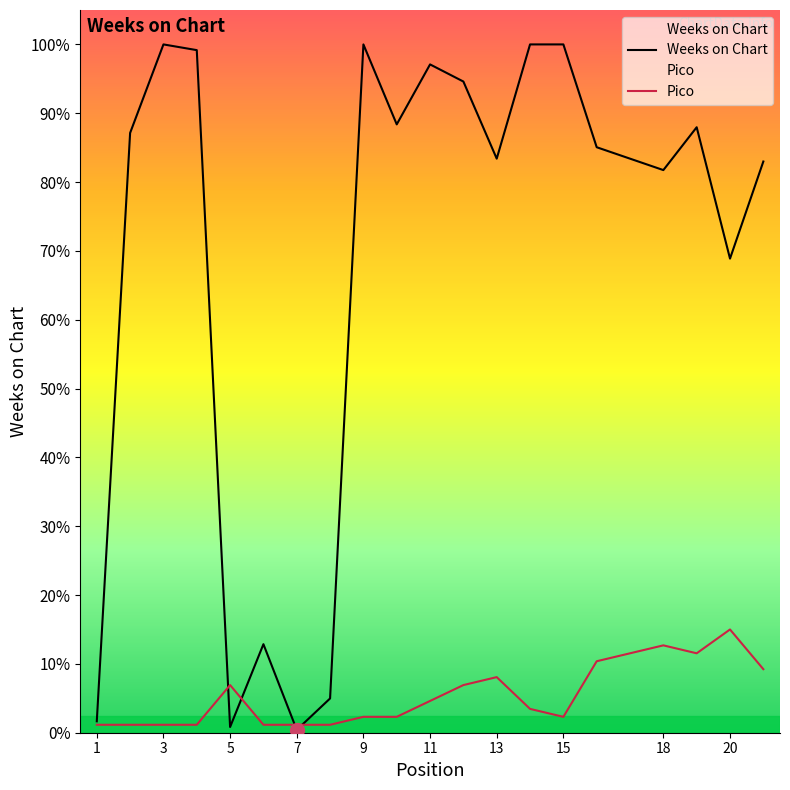

Reading left to right, list all the values displayed in this chart.

Weeks on Chart: 4.0	210.0	241.0	239.0	2.0	31.0	1.0	12.0	241.0	213.0	234.0	228.0	201.0	241.0	241.0	205.0	197.0	212.0	166.0	200.0
Pico: 2.8	2.8	2.8	2.8	16.7	2.8	2.8	2.8	5.6	5.6	11.1	16.7	19.5	8.3	5.6	25.0	30.6	27.8	36.2	22.2